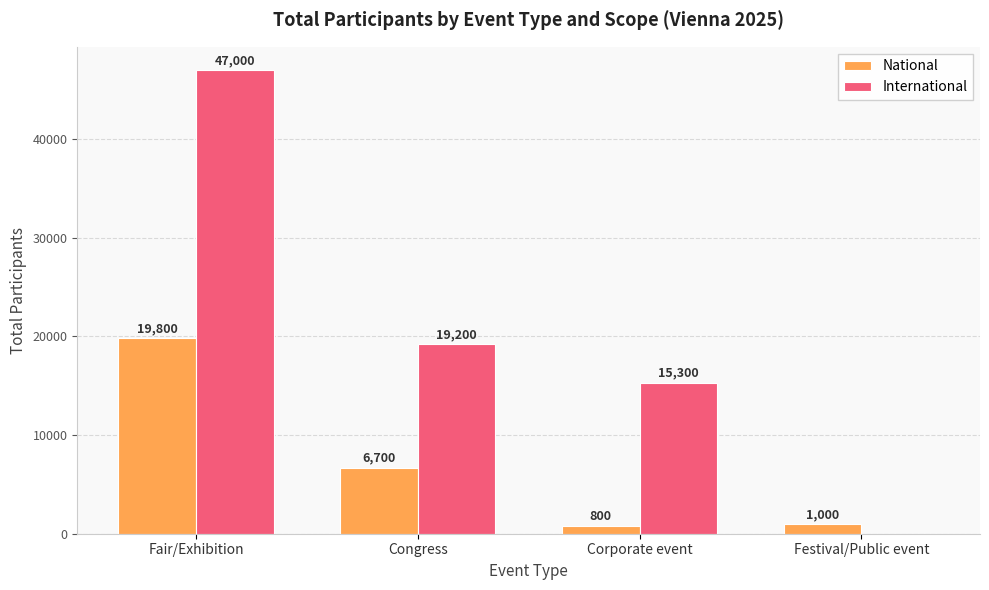

What is the difference between the International values at Fair/Exhibition and Festival/Public event?

47000